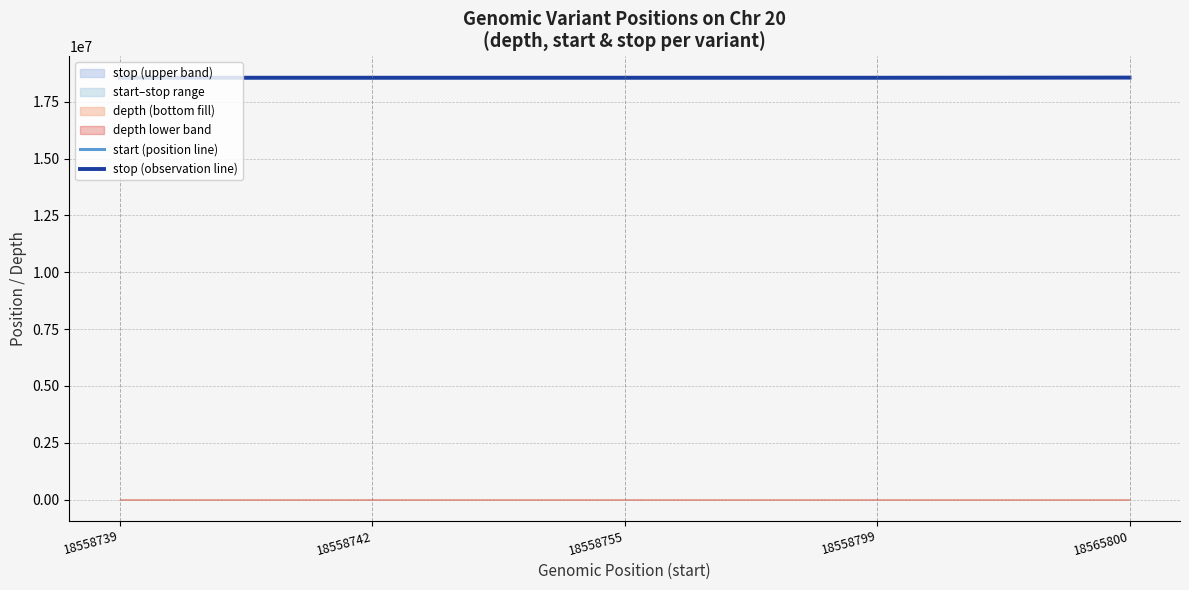

What is the minimum value for stop (observation line)?

18558740